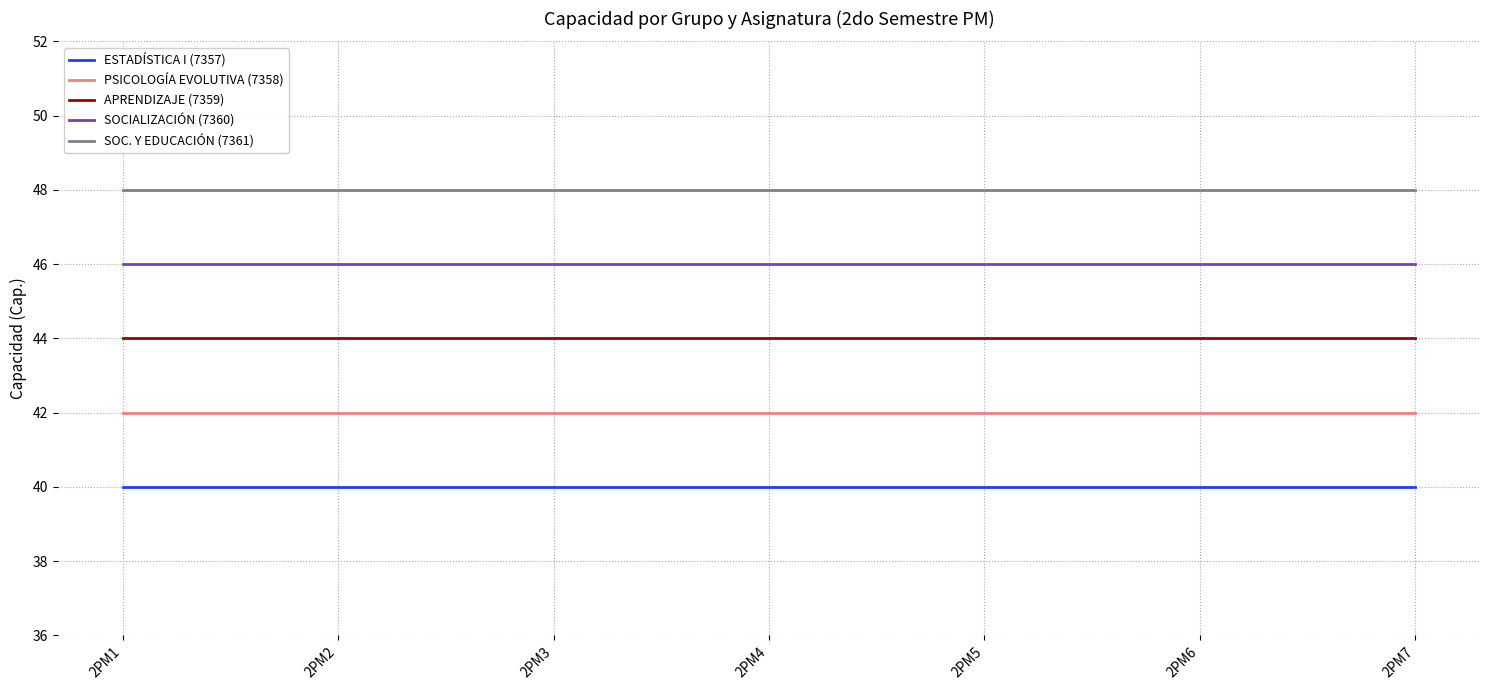

What is the difference between the highest and lowest values at 2PM7?

8